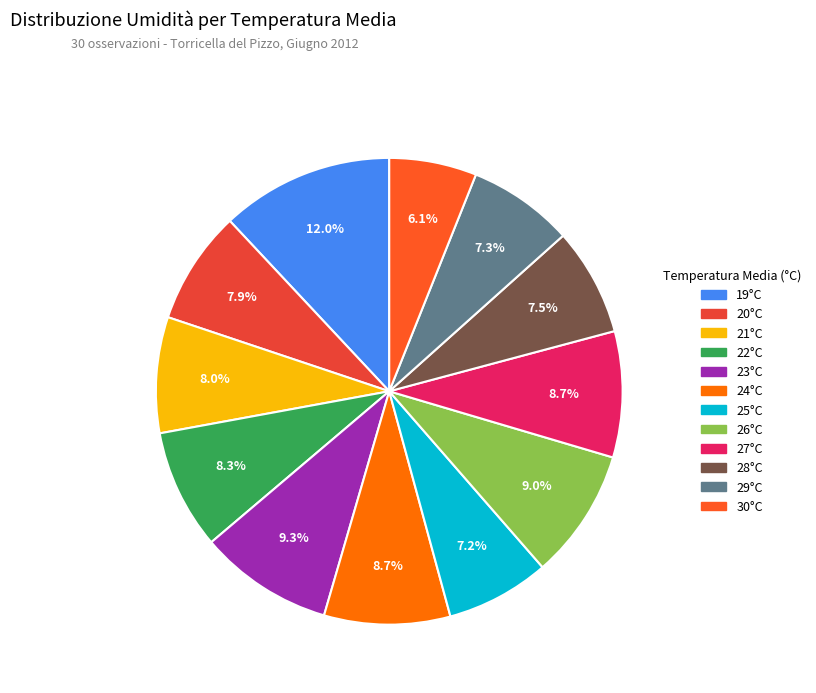

Rank the categories by value from lowest to highest.

30°C, 25°C, 29°C, 28°C, 20°C, 21°C, 22°C, 24°C, 27°C, 26°C, 23°C, 19°C